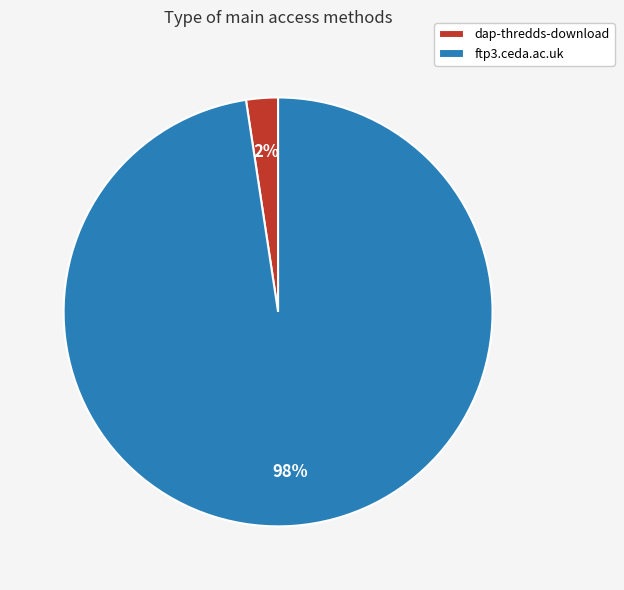

Which slice is the largest?

ftp3.ceda.ac.uk